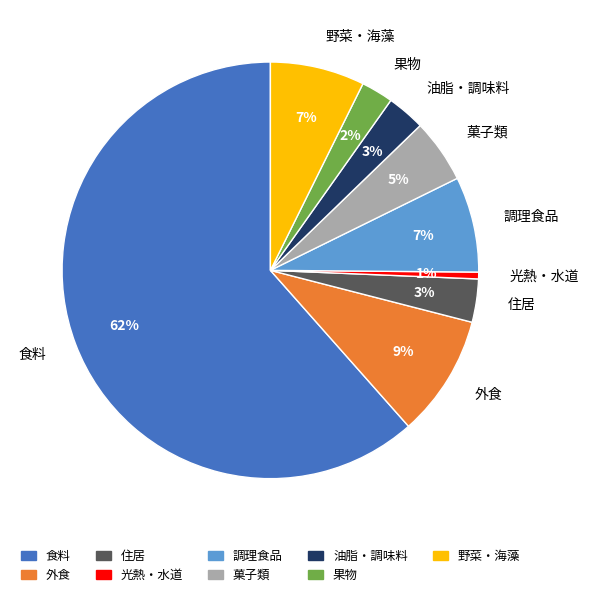

To the nearest percent, what is the average slice percentage?

11%